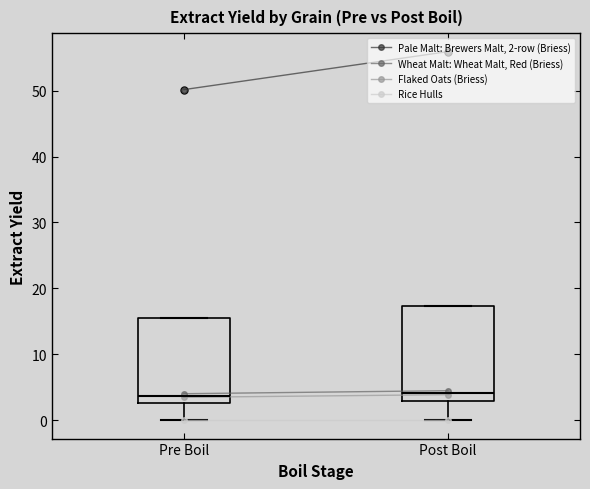

Reading left to right, read every box against the y-axis: the position of its median line, the range the box covers, and the ends of its whiskers. The values are not printed on the chart, so give them approximately, as read against the axis.

Pre Boil: median 4, box 3 to 16, whiskers 0 to 16
Post Boil: median 4, box 3 to 17, whiskers 0 to 17